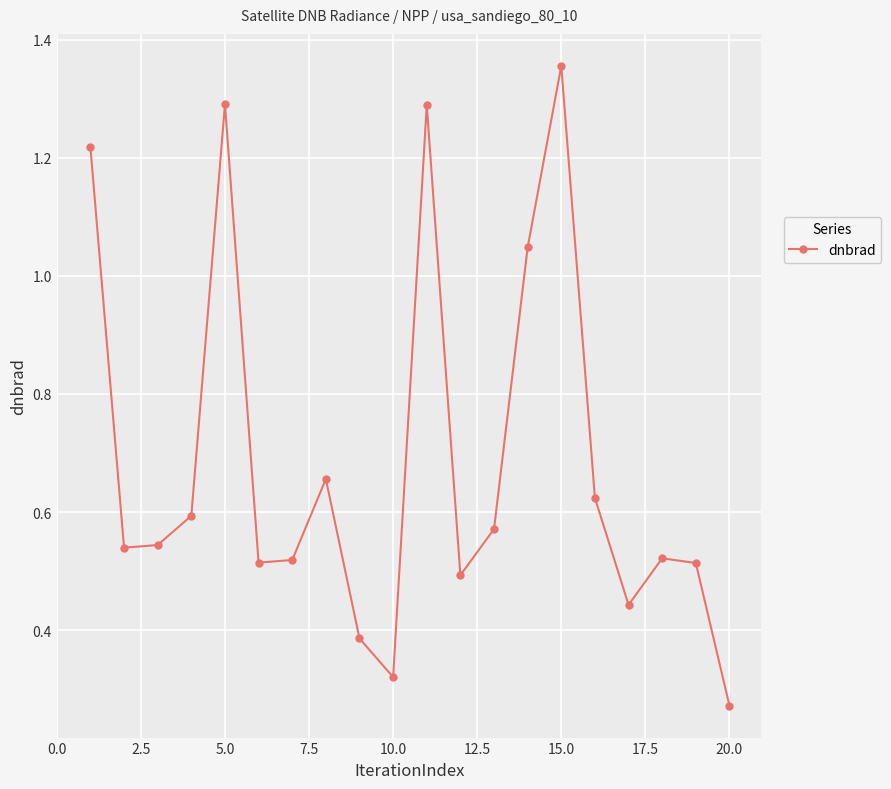

What is the difference between the maximum and minimum values?

1.1